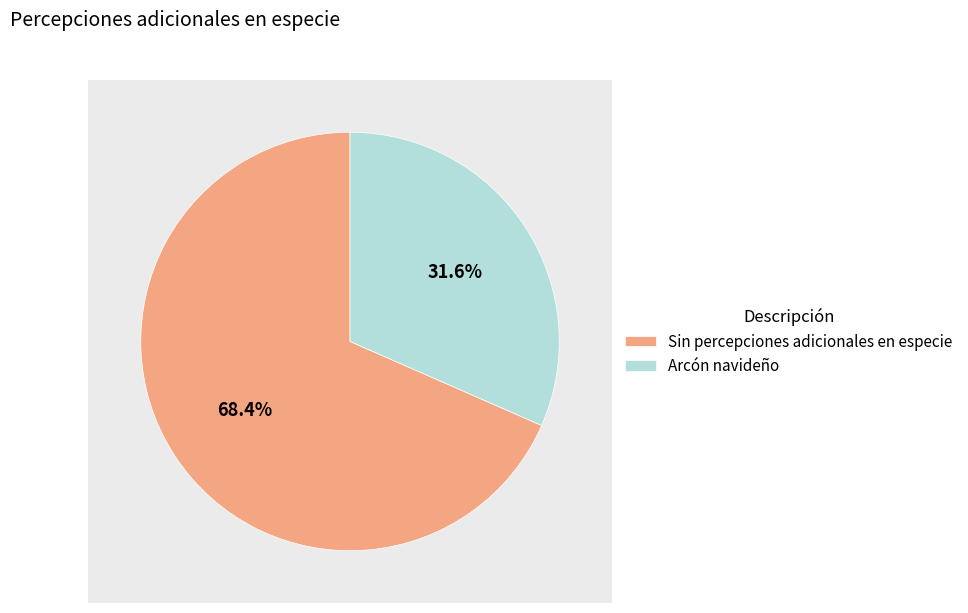

To the nearest percent, what percentage of the pie is Arcón navideño?

32%